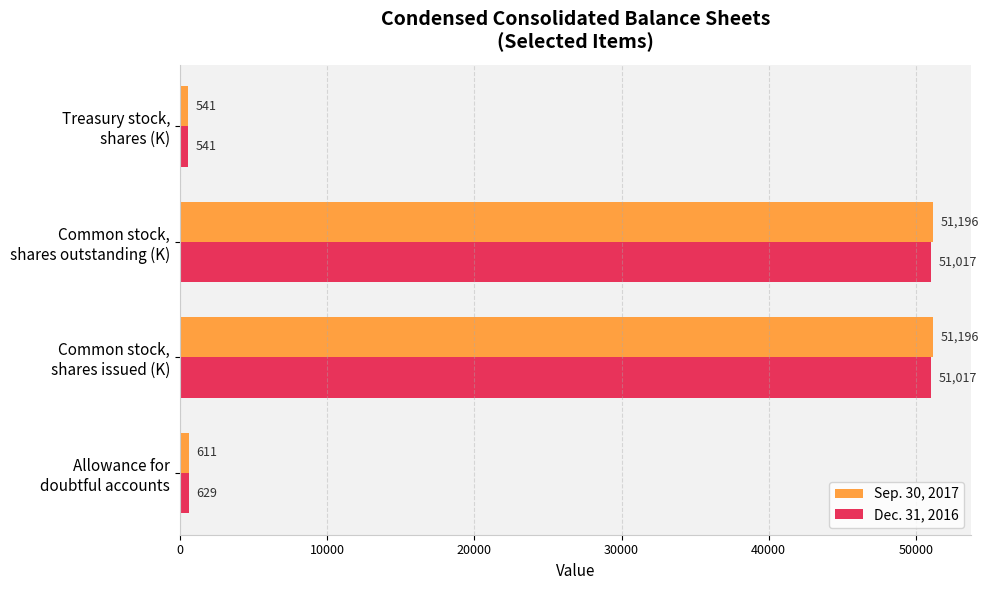

Which series has the largest total across all categories?

Sep. 30, 2017